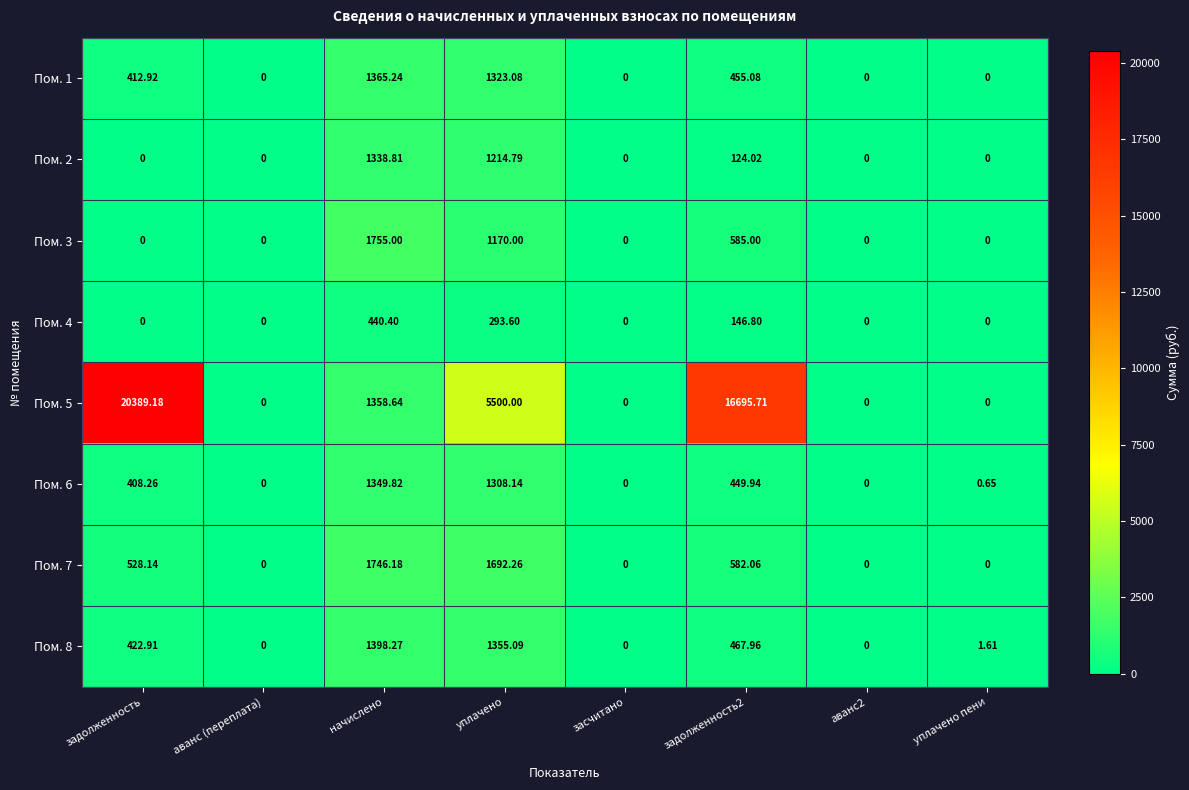

Which category has the highest value in the Пом. 7 series?

начислено